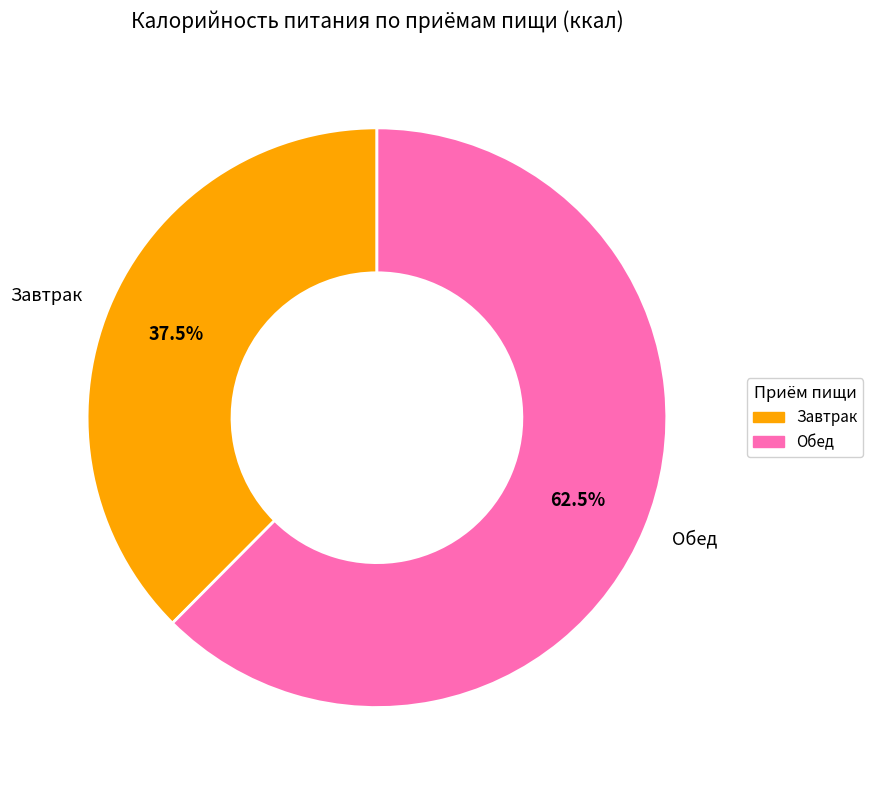

Count the number of slices in the pie.

2